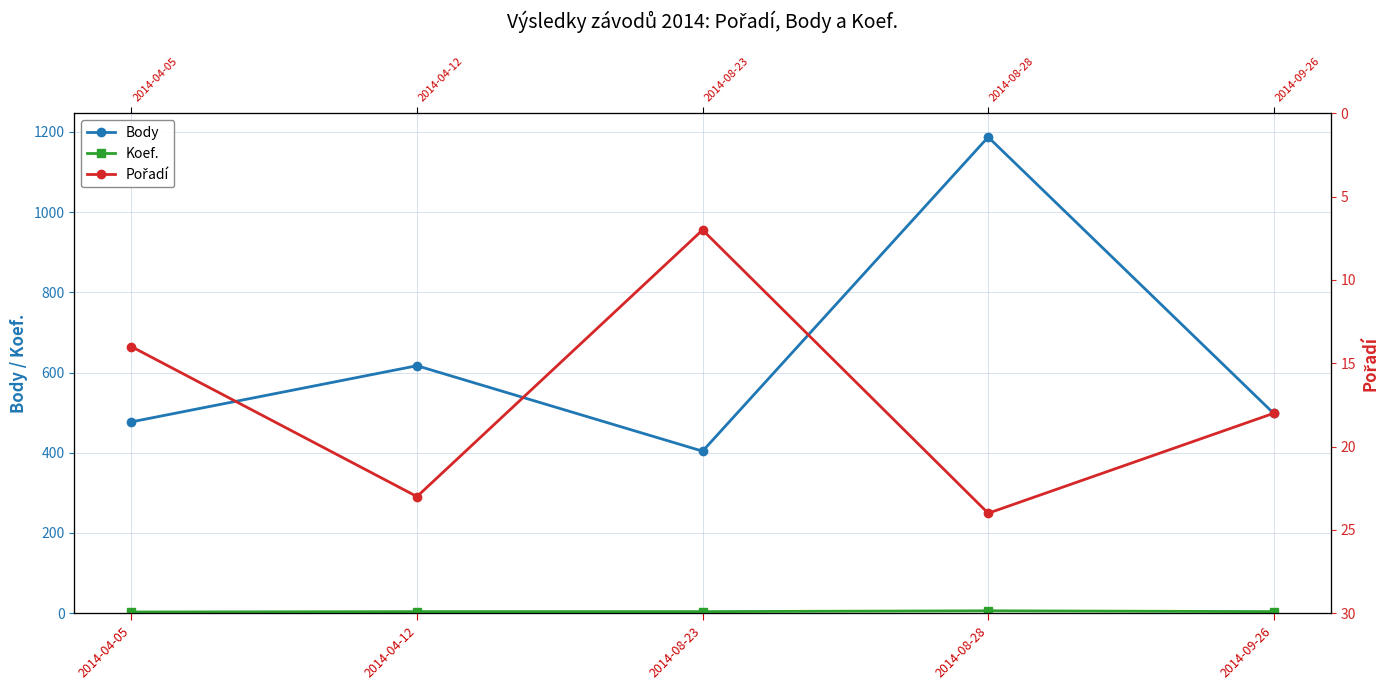

What is the smallest value displayed?

3